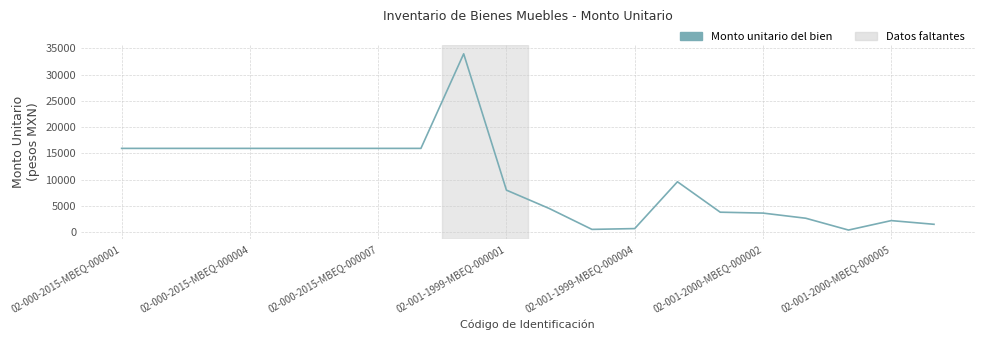

Is this an area chart (filled region under the line)?

No